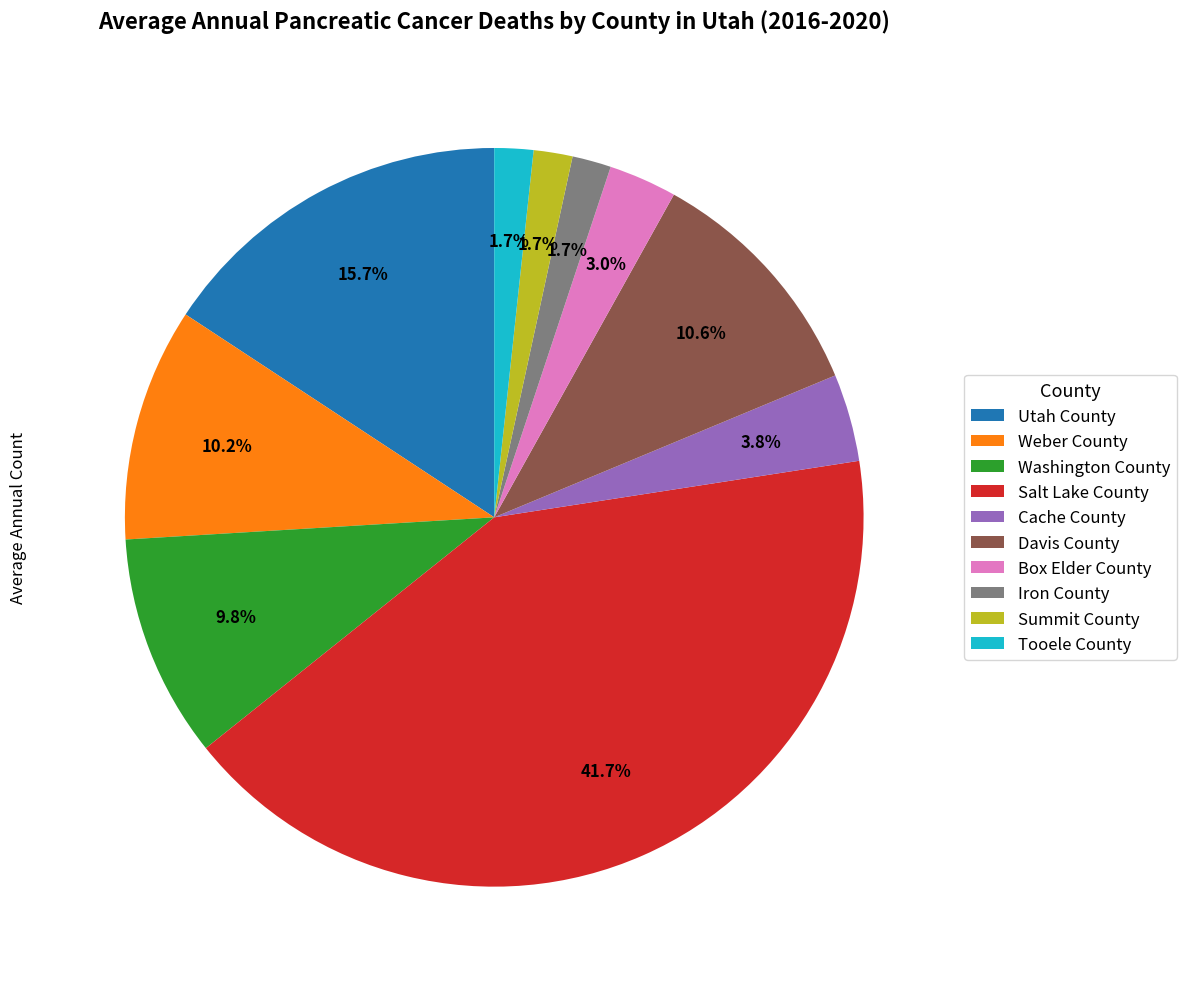

Does Weber County represent more than half of the total?

No